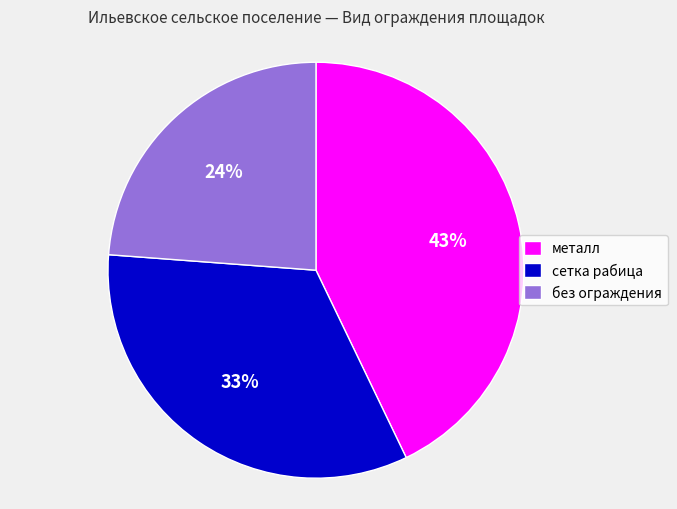

Which has a higher value, сетка рабица or металл?

металл